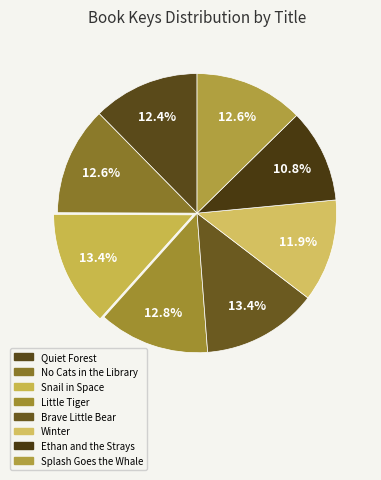

How many slices are in this pie chart?

8